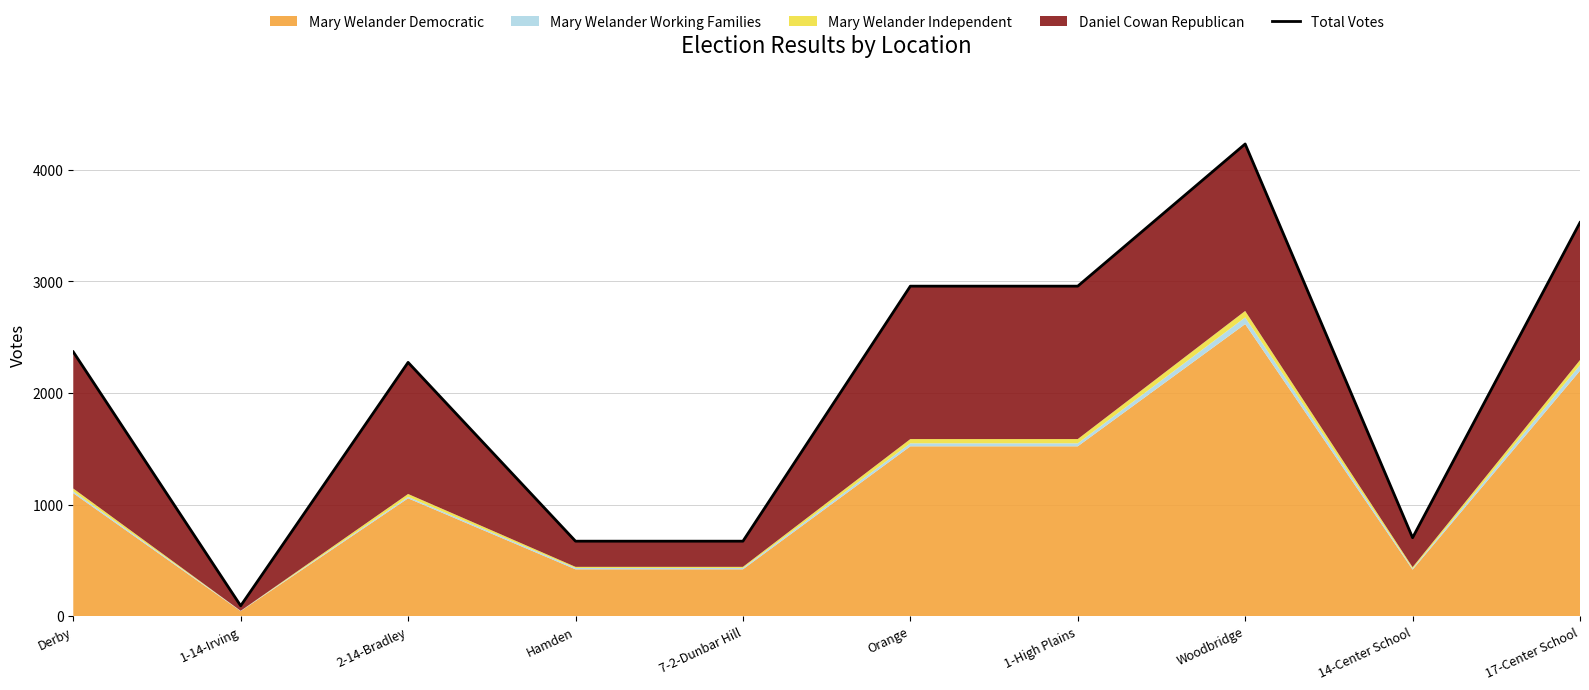

Which category has the highest value across all series?

Woodbridge